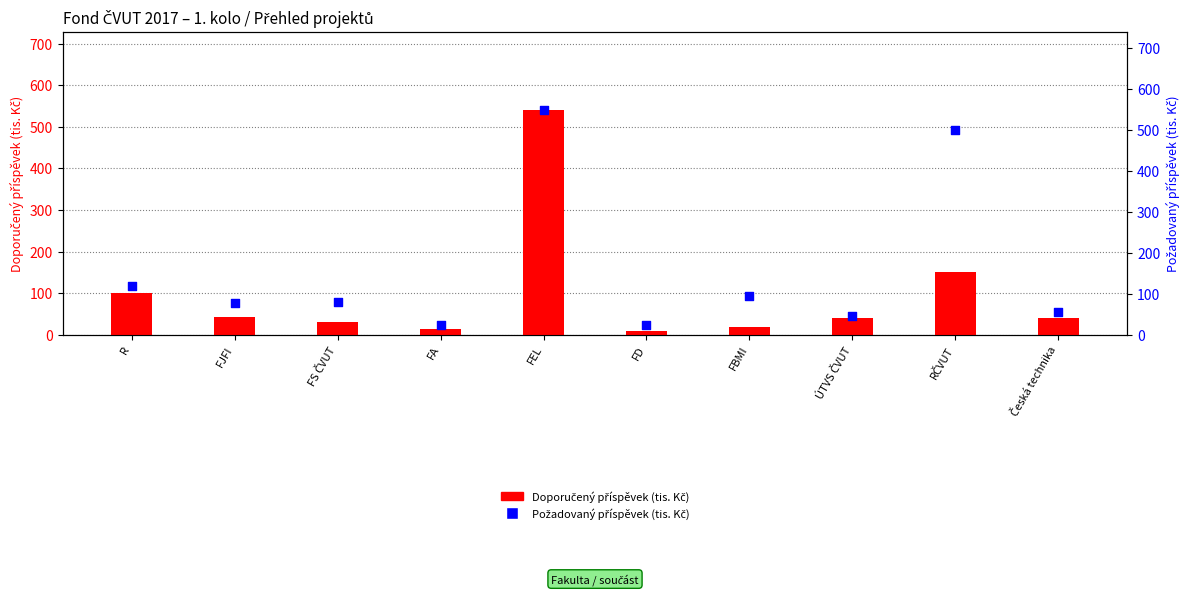

Which series has the largest total across all categories?

Požadovaný příspěvek (tis. Kč)